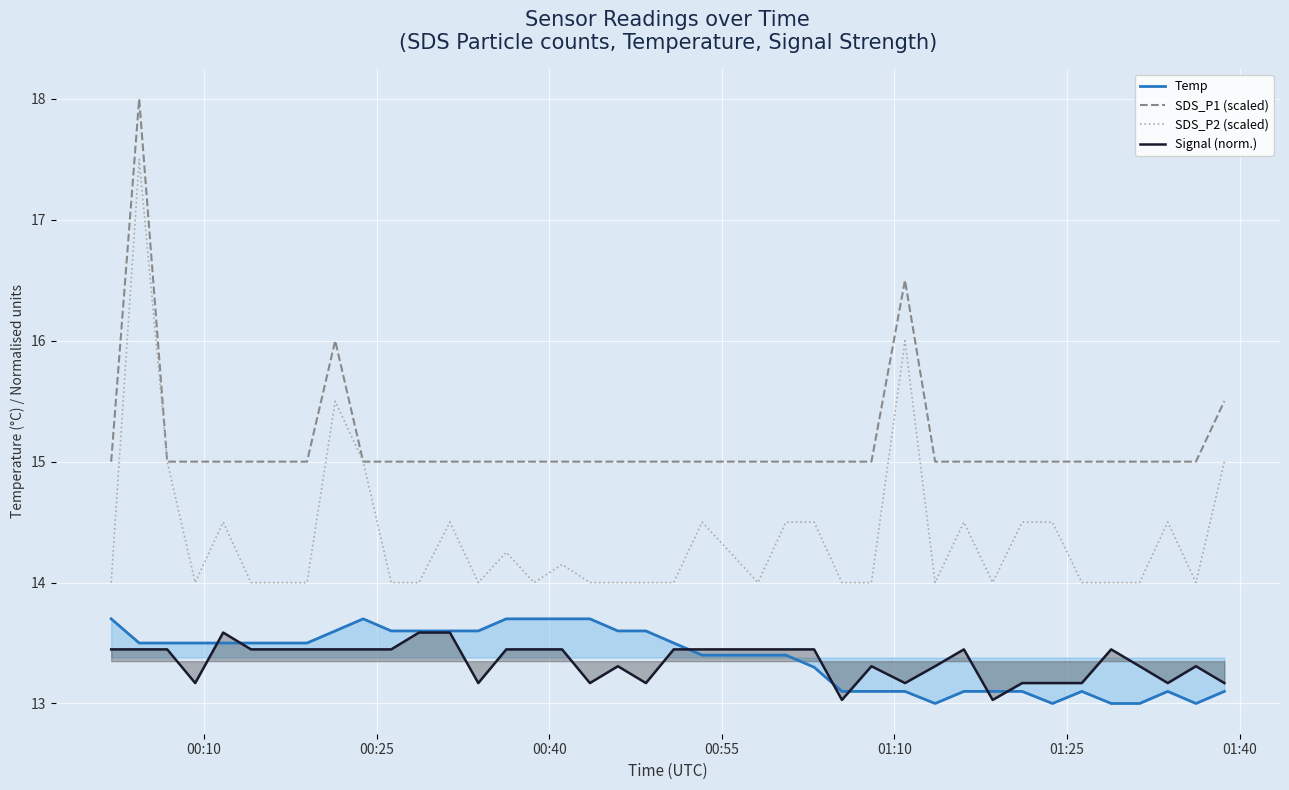

What is the maximum value shown in the chart?

18.0